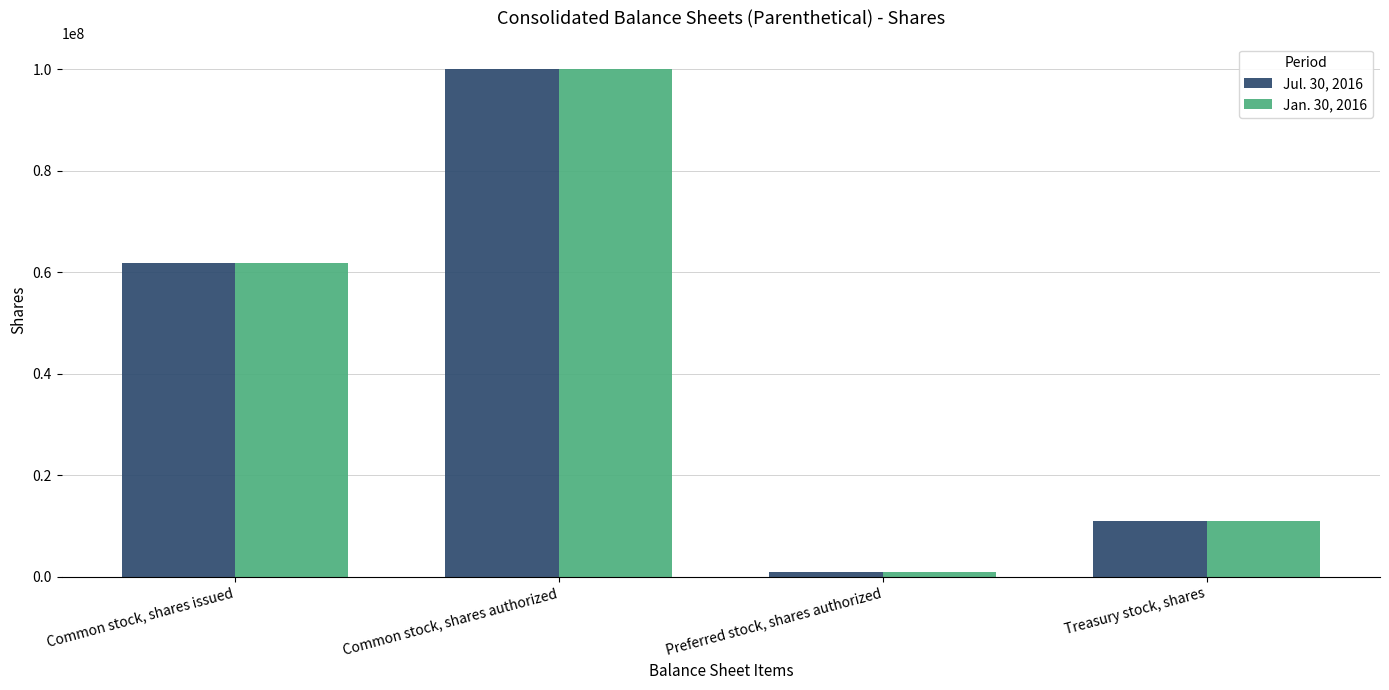

How many data points in Jan. 30, 2016 are less than 61692285?

2